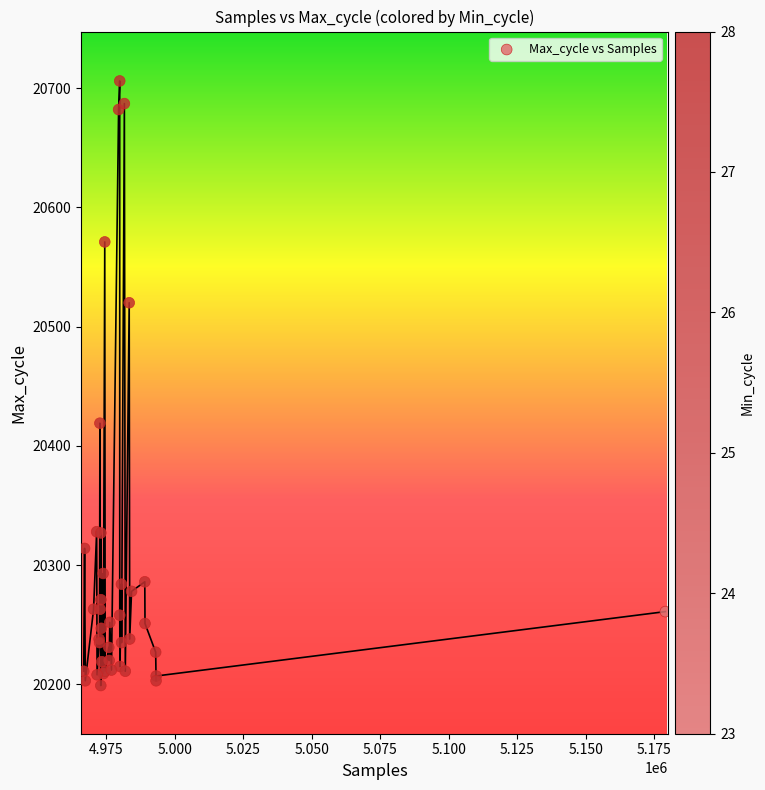

What Y value in the scatter plot is closest to 20452?

20419